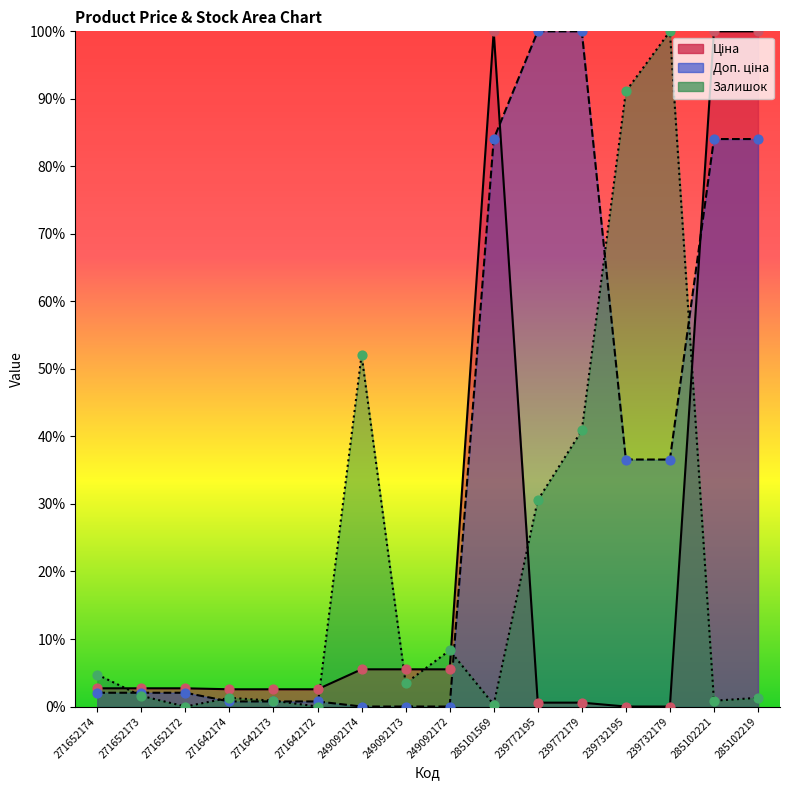

At how many categories does at least one series exceed 83?

7